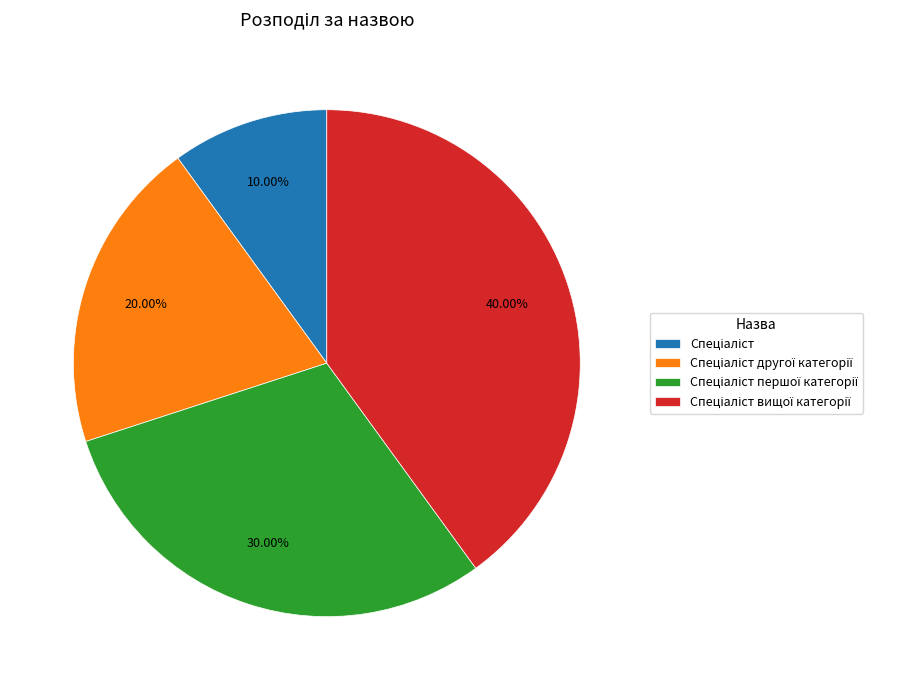

Does any single category account for the majority?

No